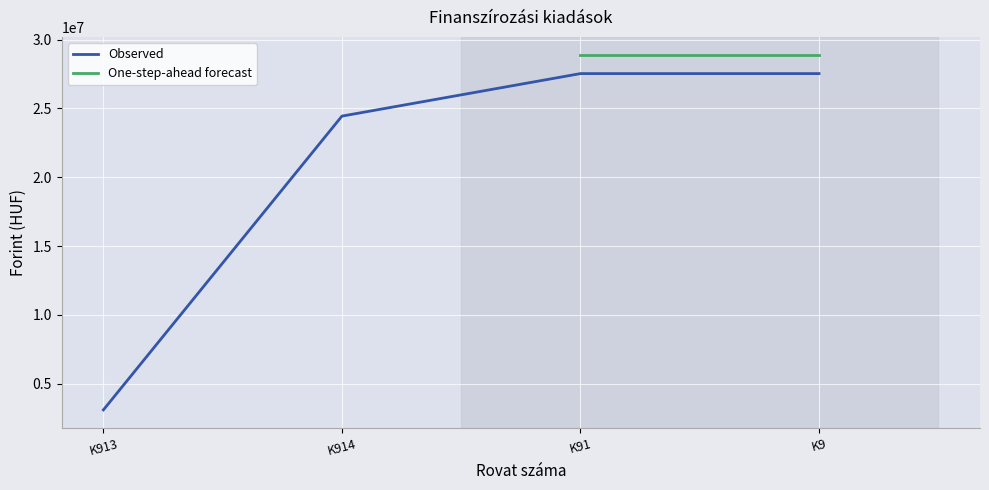

Which series has the largest range (max minus min)?

Observed